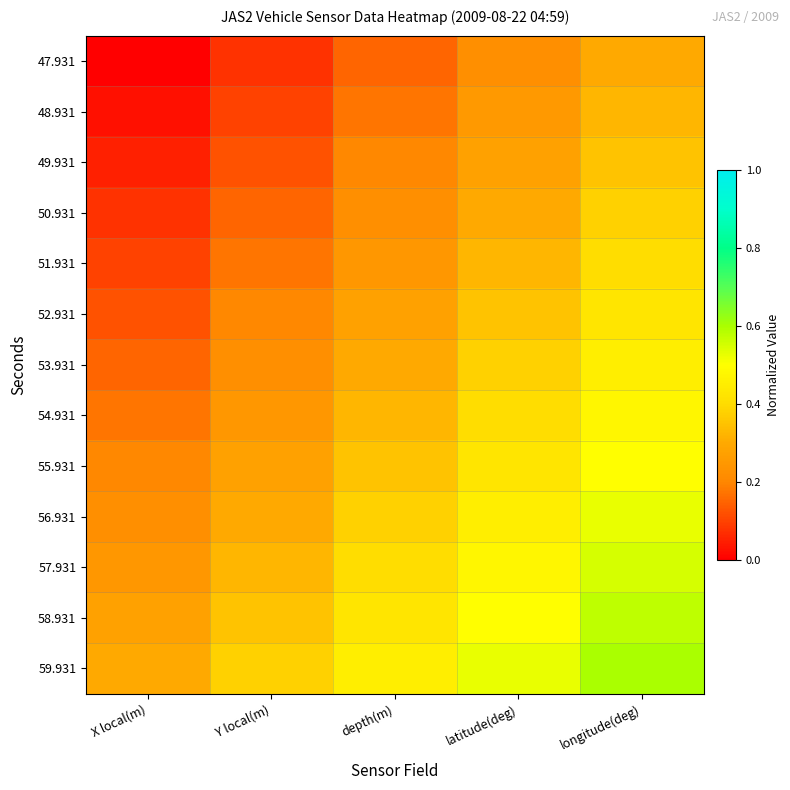

Which series has the largest total across all categories?

59.931